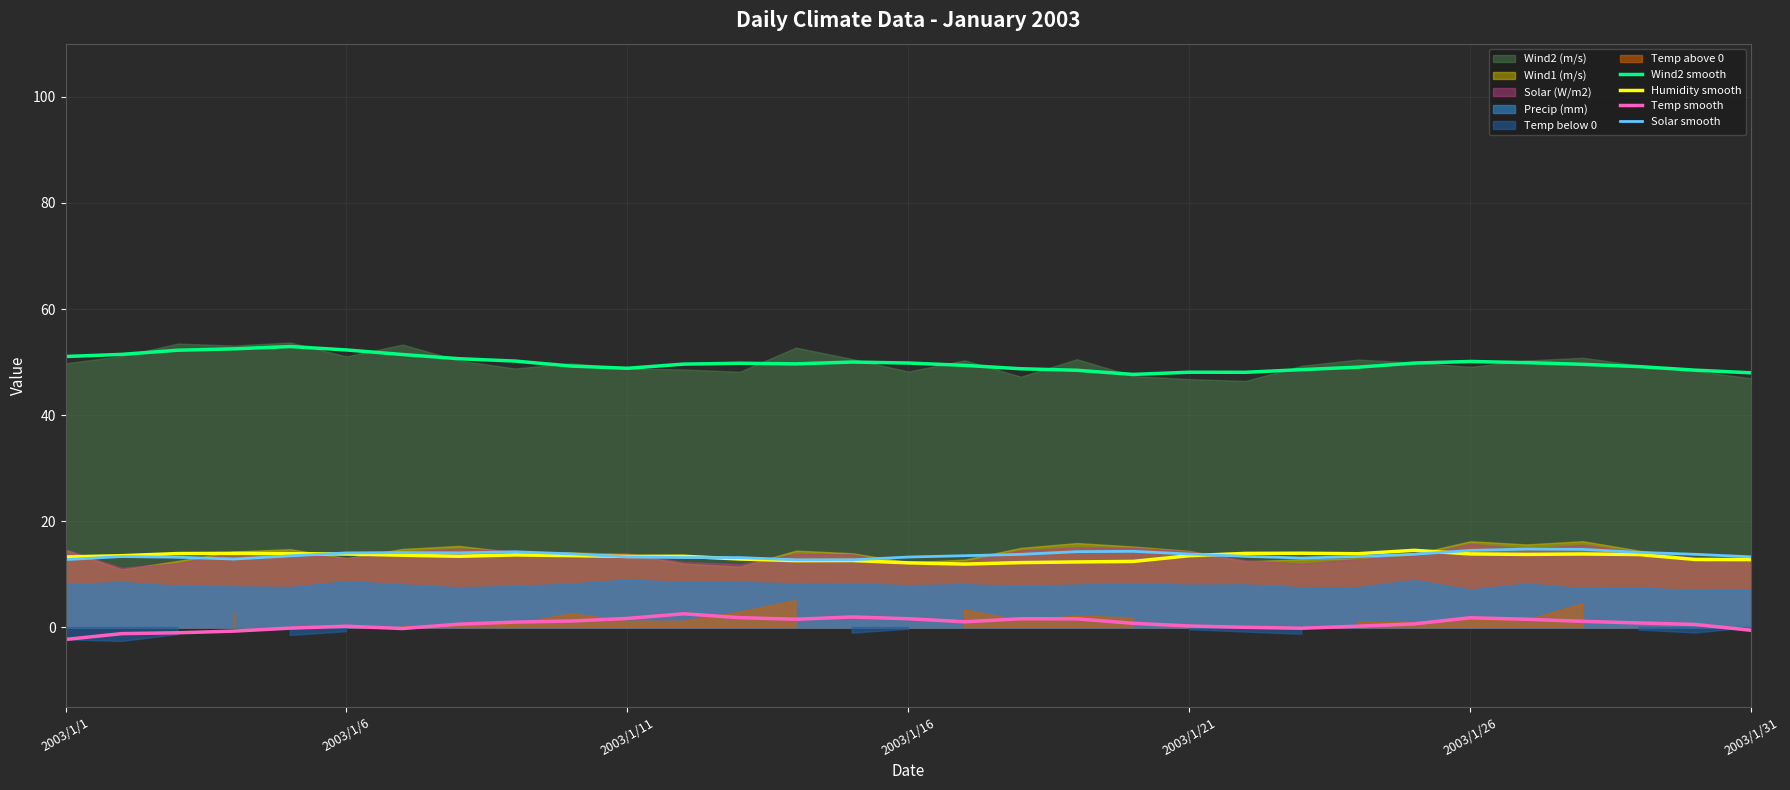

What is the minimum value for Wind2 smooth?

47.7